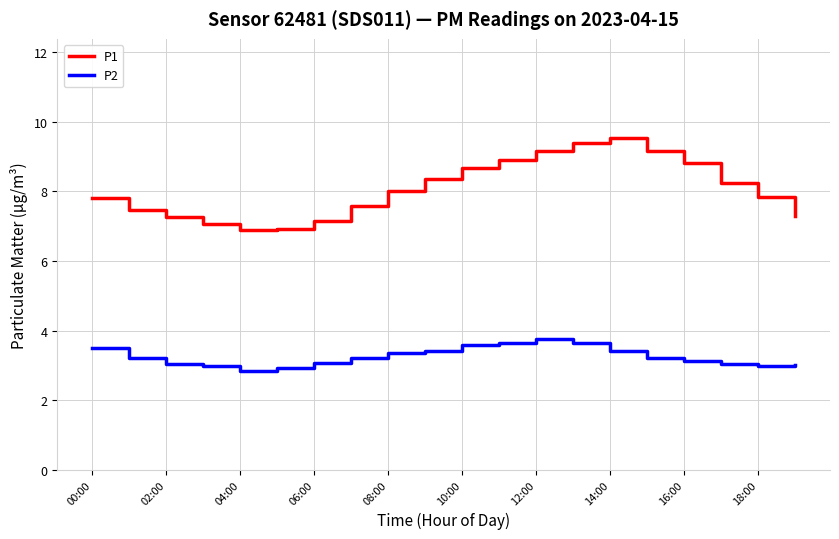

List the series in order of their overall mean, highest first.

P1, P2